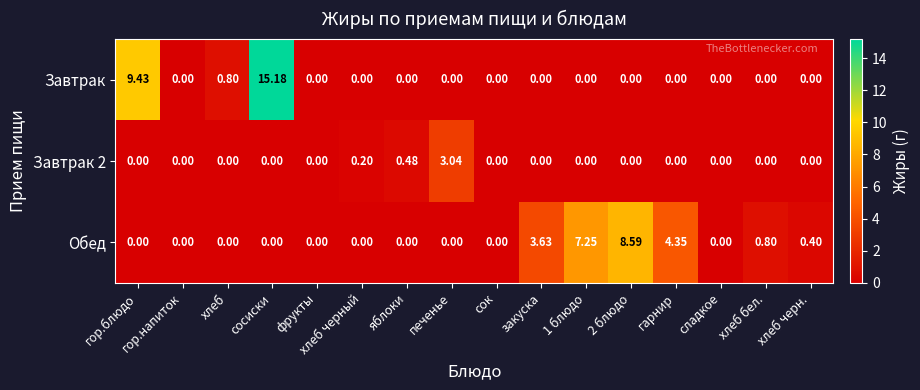

At which label does Завтрак 2 reach its peak?

печенье